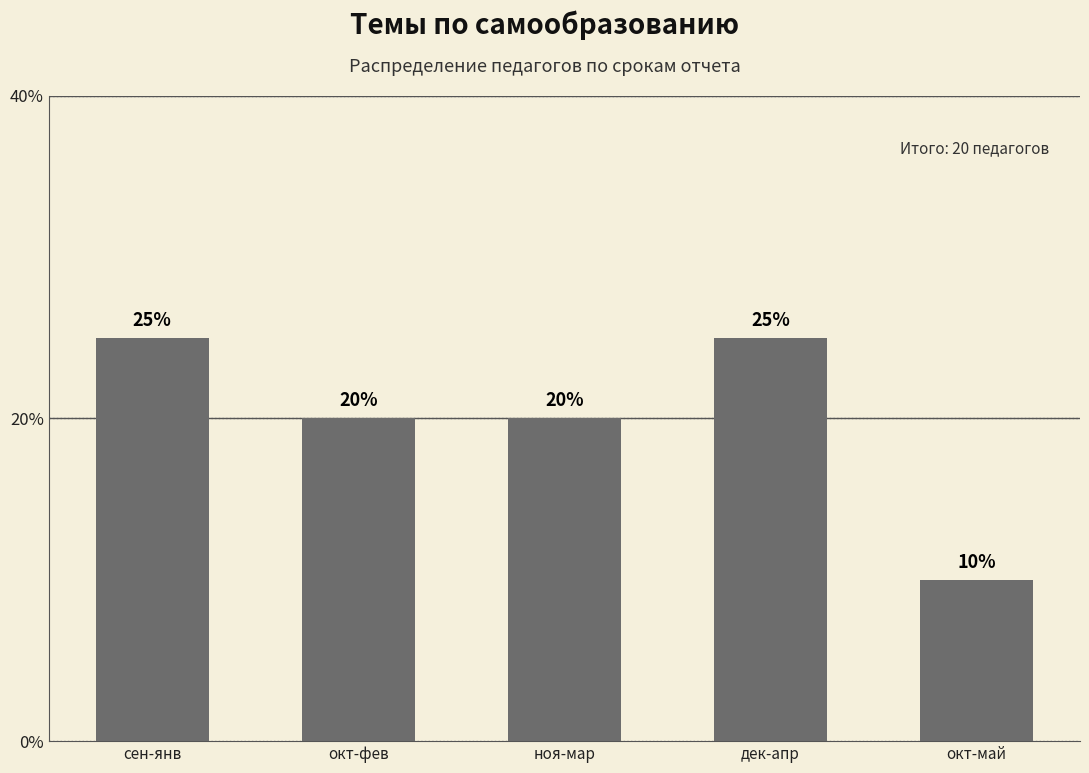

What is the difference between the maximum and minimum values?

15